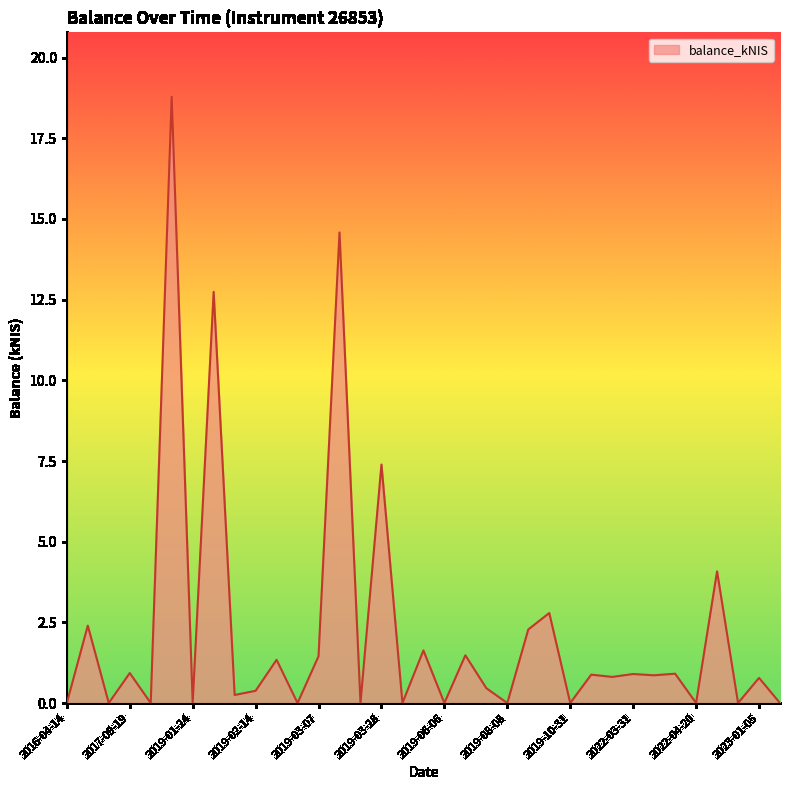

What is the difference between the maximum and minimum values?

18.8